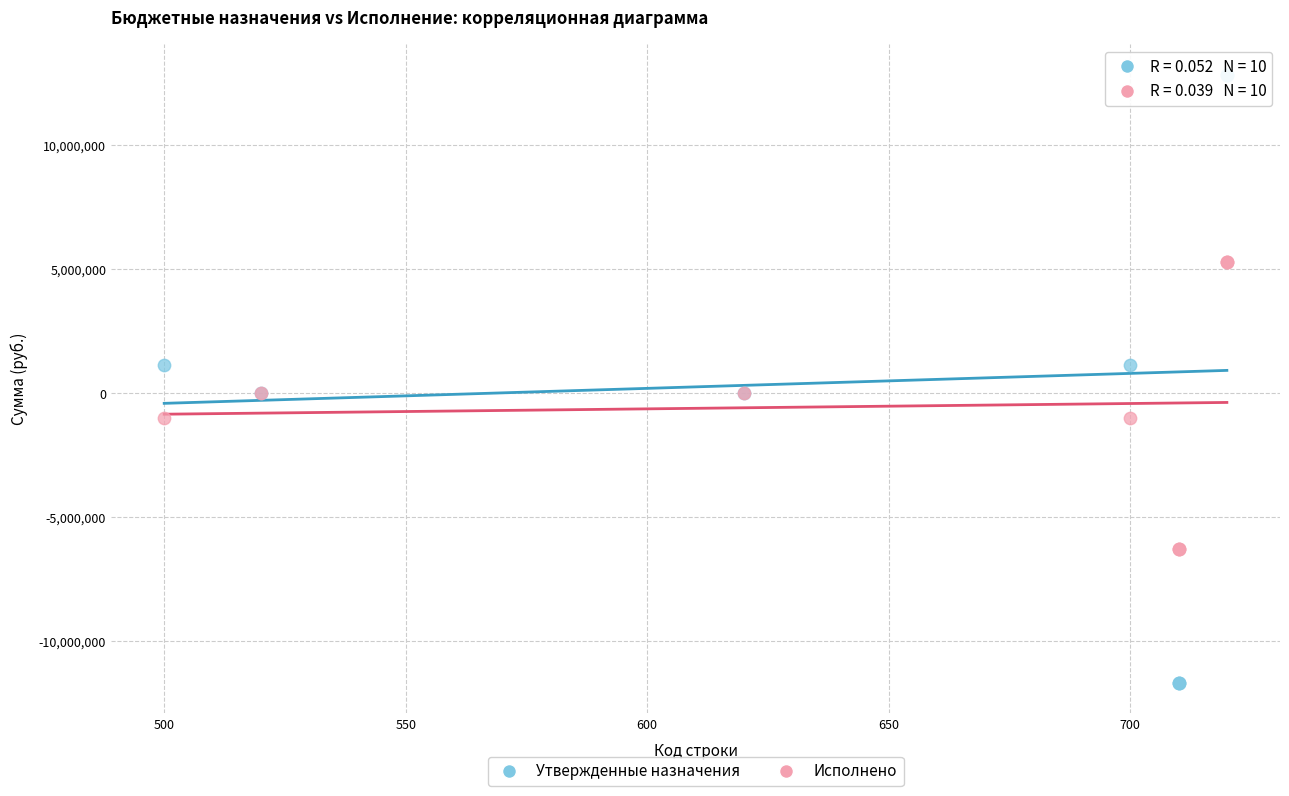

What are all the series names shown in the legend?

Утвержденные назначения, Исполнено